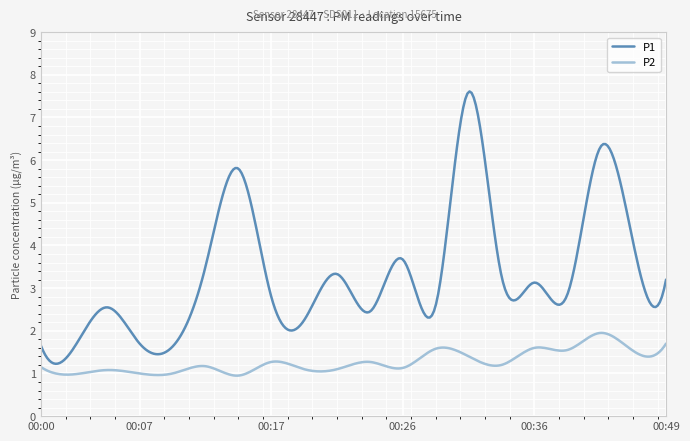

In P1, how many points are lower than both neighbors (excluding endpoints)?

8